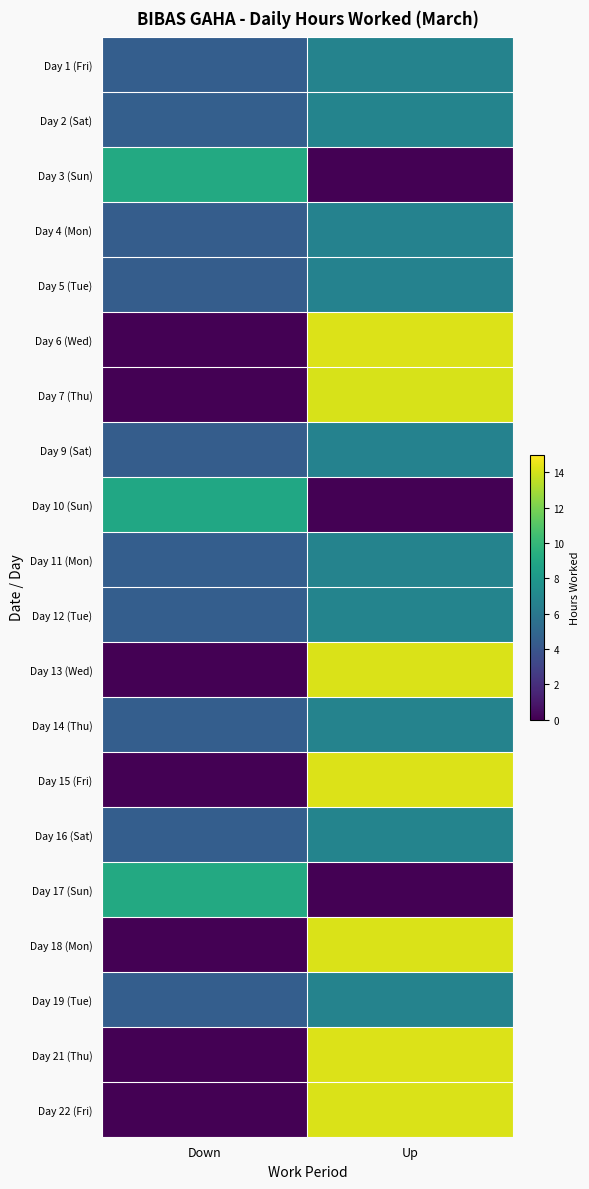

Reading right to left, transcribe all the data shown in this chart.

Day 1 (Fri): Up=6.7	Down=4.5
Day 2 (Sat): Up=6.8	Down=4.5
Day 3 (Sun): Up=0.0	Down=9.1
Day 4 (Mon): Up=6.6	Down=4.4
Day 5 (Tue): Up=6.7	Down=4.4
Day 6 (Wed): Up=14.2	Down=0.0
Day 7 (Thu): Up=14.1	Down=0.0
Day 9 (Sat): Up=6.7	Down=4.4
Day 10 (Sun): Up=0.0	Down=8.9
Day 11 (Mon): Up=6.7	Down=4.5
Day 12 (Tue): Up=6.8	Down=4.5
Day 13 (Wed): Up=14.1	Down=0.0
Day 14 (Thu): Up=6.7	Down=4.5
Day 15 (Fri): Up=14.2	Down=0.0
Day 16 (Sat): Up=6.8	Down=4.5
Day 17 (Sun): Up=0.0	Down=9.1
Day 18 (Mon): Up=14.2	Down=0.0
Day 19 (Tue): Up=6.7	Down=4.5
Day 21 (Thu): Up=14.2	Down=0.0
Day 22 (Fri): Up=14.1	Down=0.0